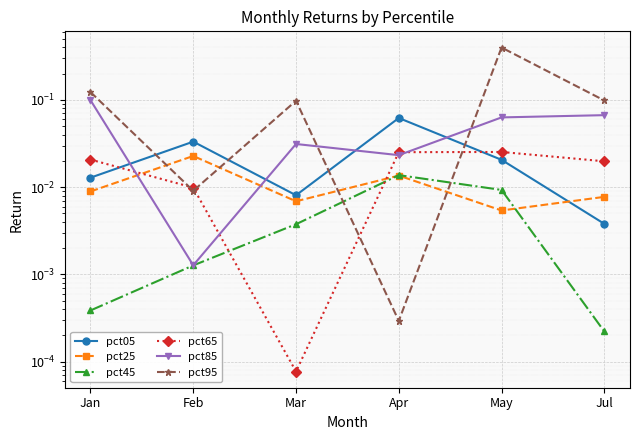

At which category does pct65 reach its first local valley?

Mar